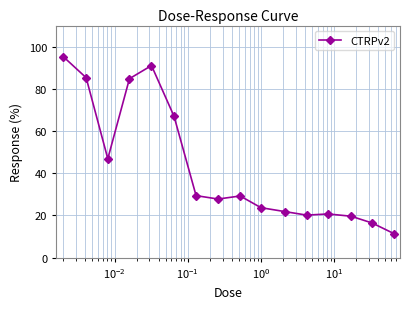

What is the difference between the second highest and minimum values?

79.7